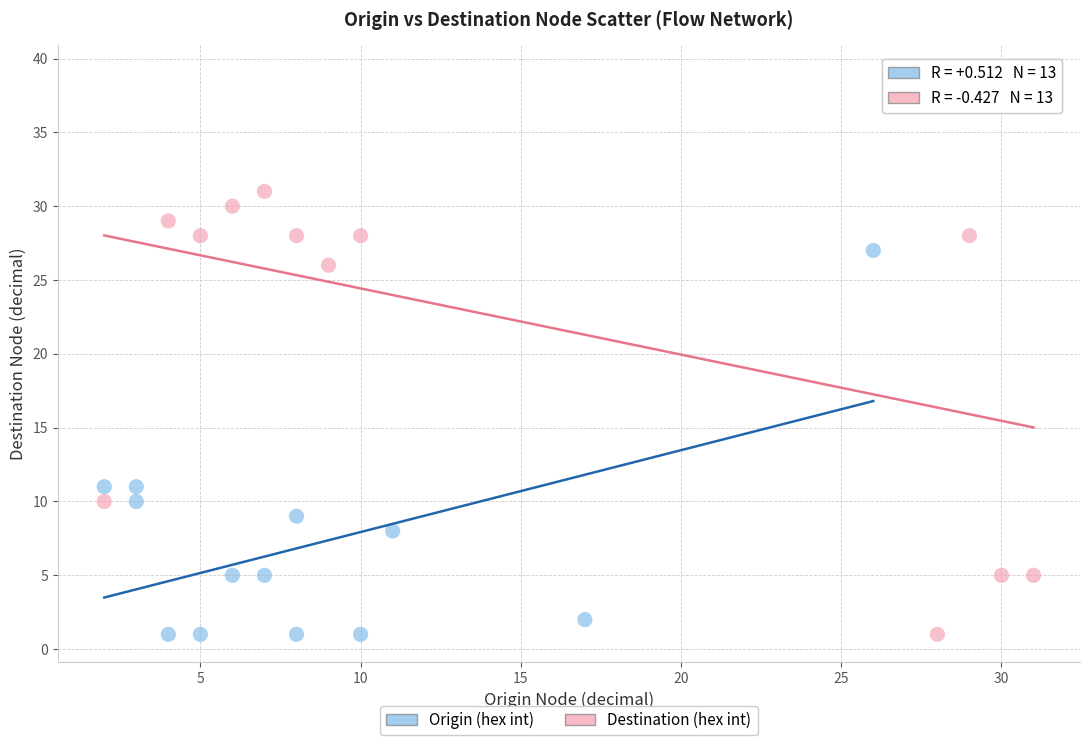

Which series has the largest Y range (max minus min)?

Destination (hex int)